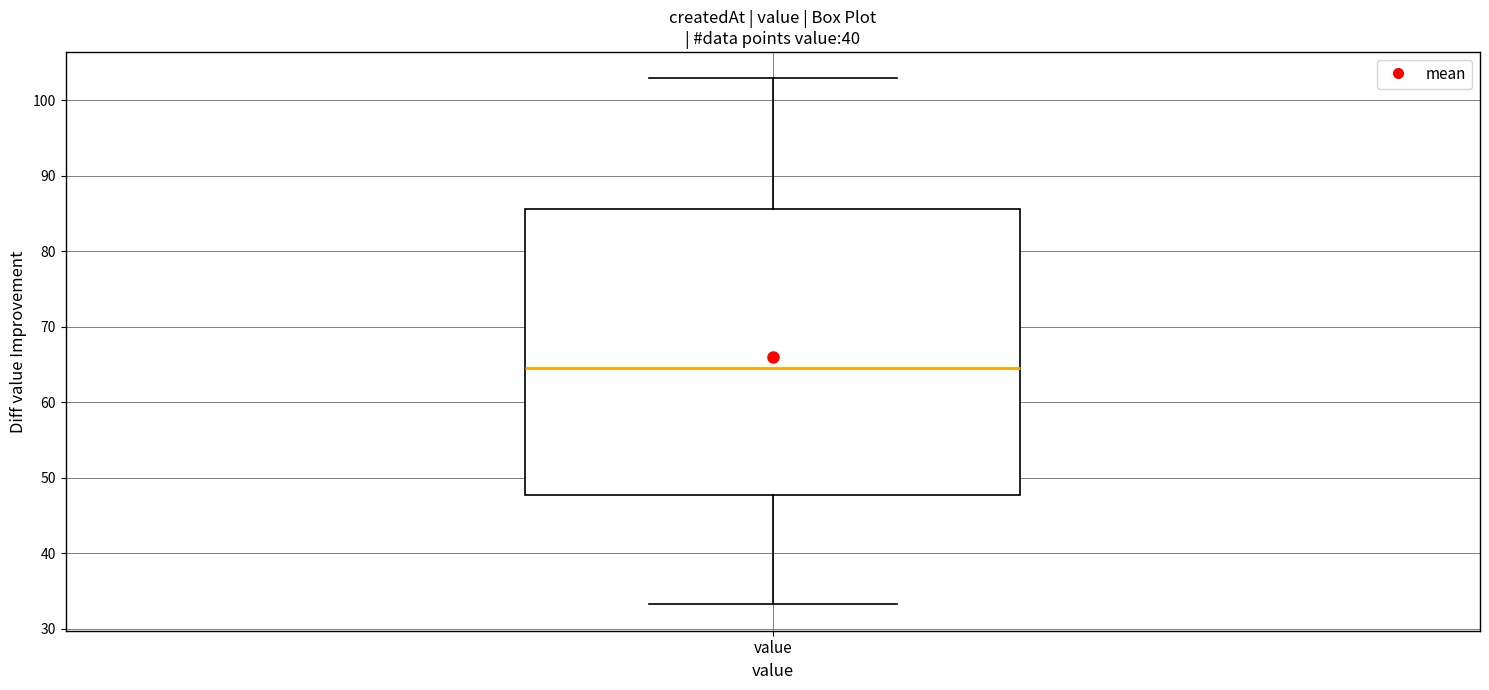

Where does the upper whisker of the box for value end on the y-axis? The values are not printed on the chart, so give them approximately, as read against the axis.

103